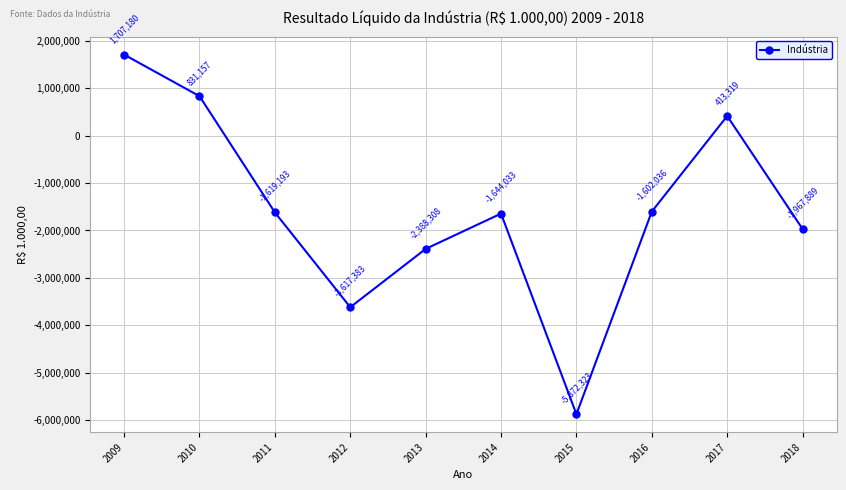

Where is the first local maximum?

2014